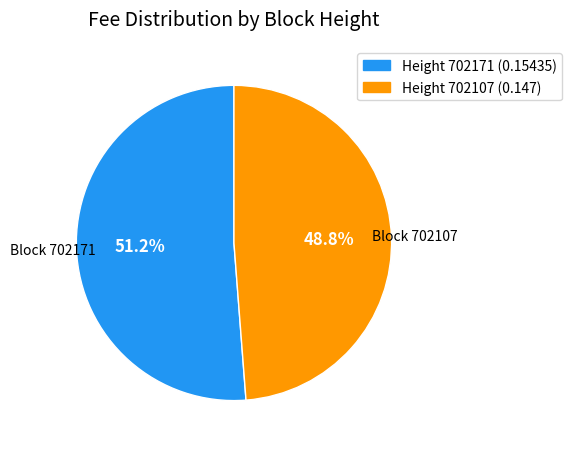

How many segments does this pie chart have?

2